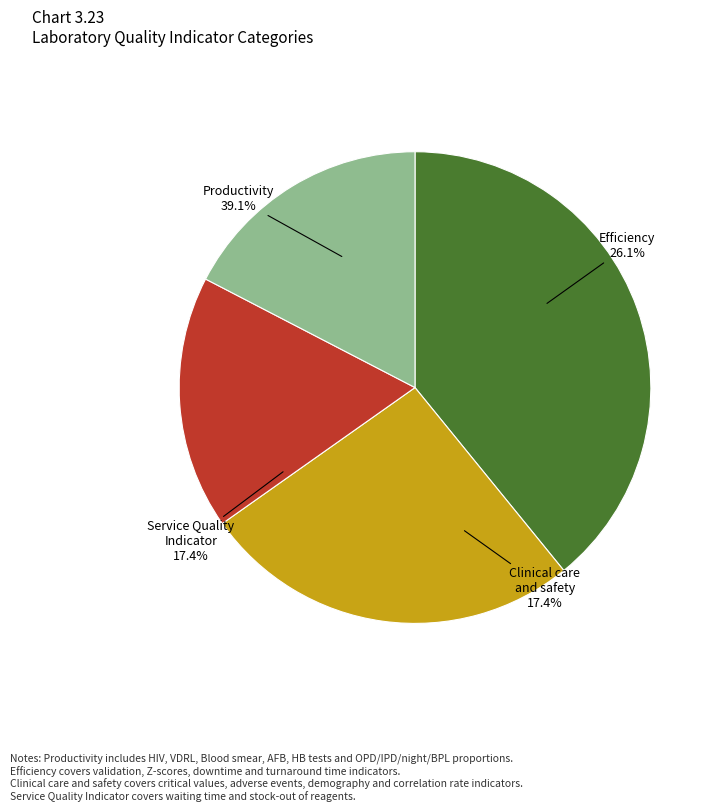

To the nearest percent, what is the difference between the largest and smallest slice percentages?

22%